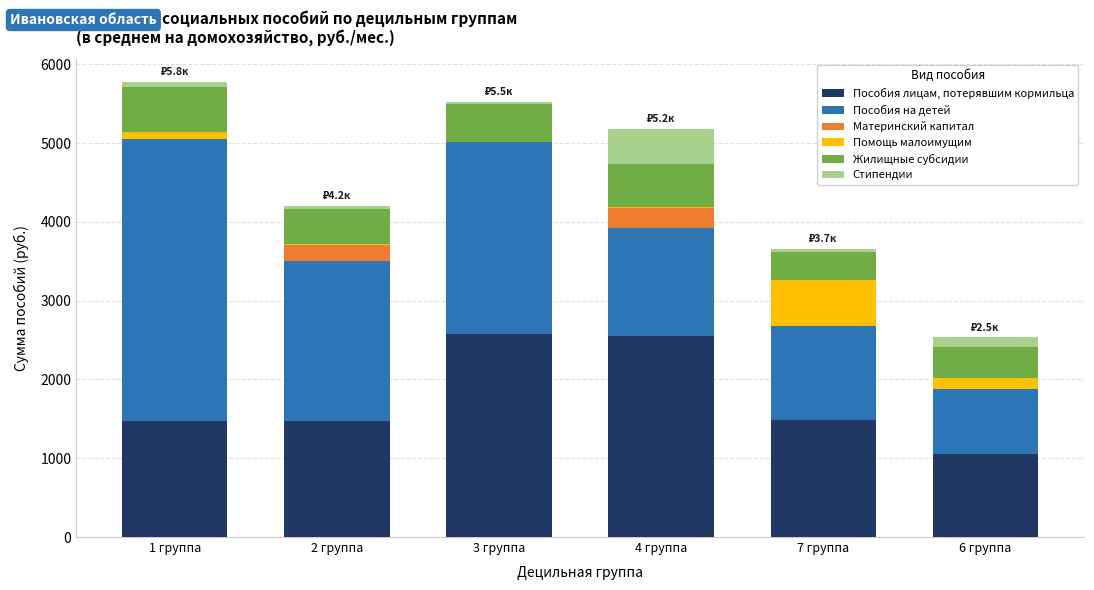

What is the sum of all Пособия лицам, потерявшим кормильца values?

10618.8